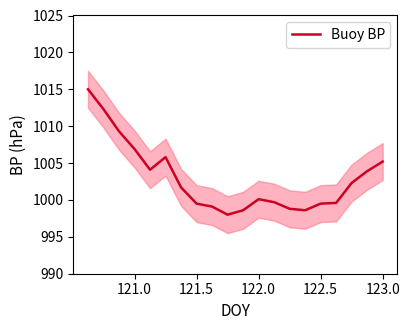

True or false: the data has more than 0 interior local peaks.

True